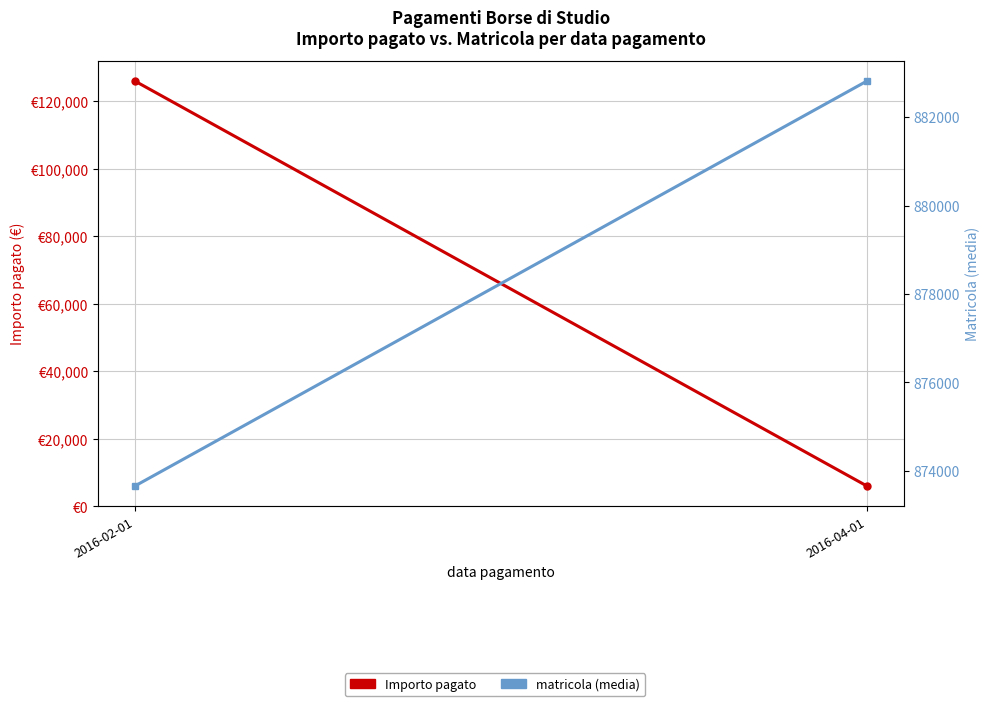

Reading right to left, what are all the values shown in this chart?

Importo pagato: 6000.0	126000.0
matricola (media): 882817.0	873657.1